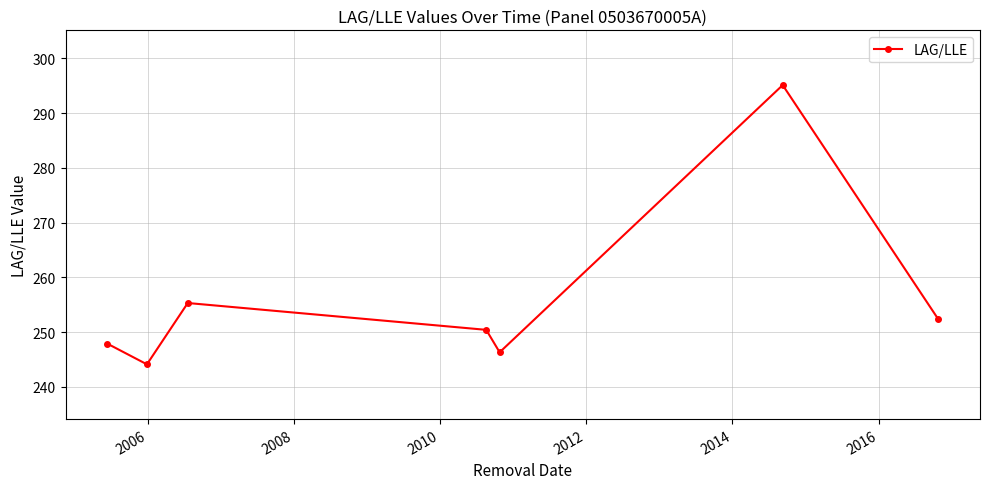

What is the difference between the maximum and minimum values?

51.0